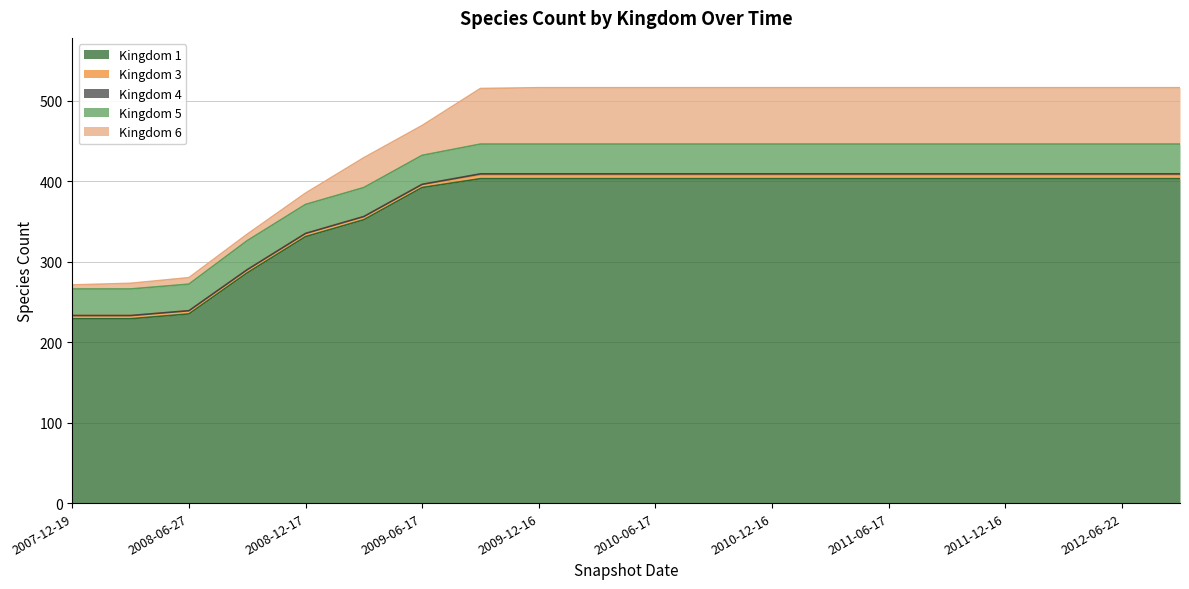

Does the chart display data point markers on the line(s)?

No